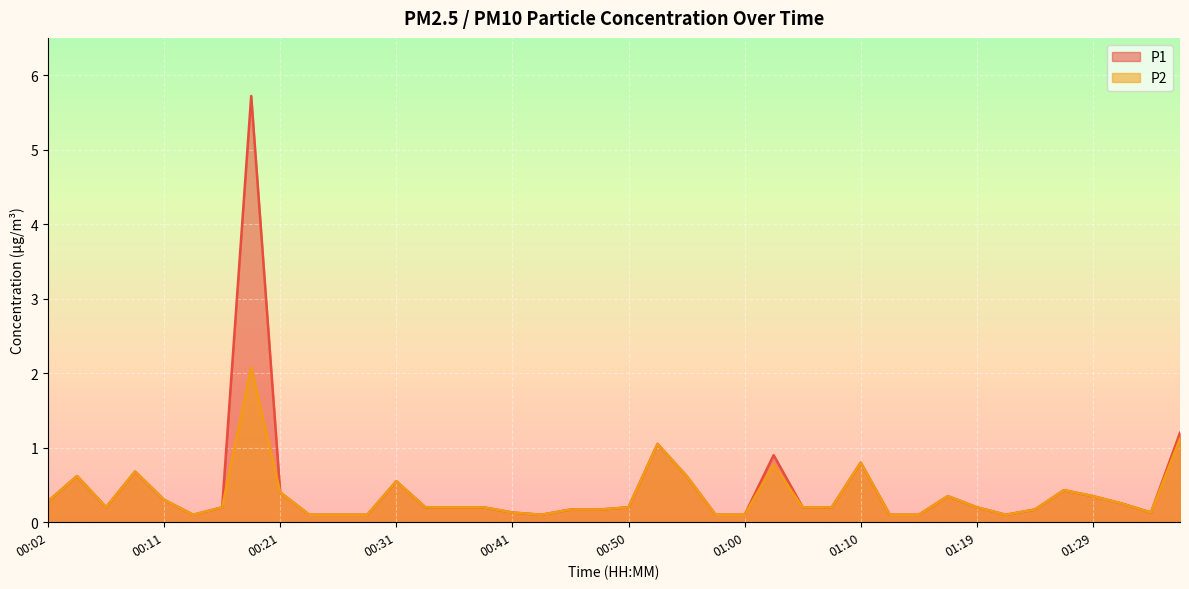

What is the total value across all series at 00:09?

1.4